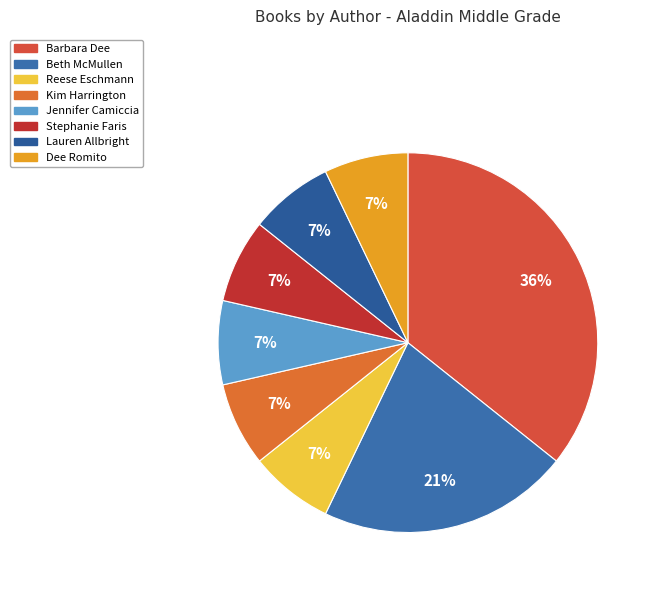

Is there any slice that represents more than half of the pie?

No